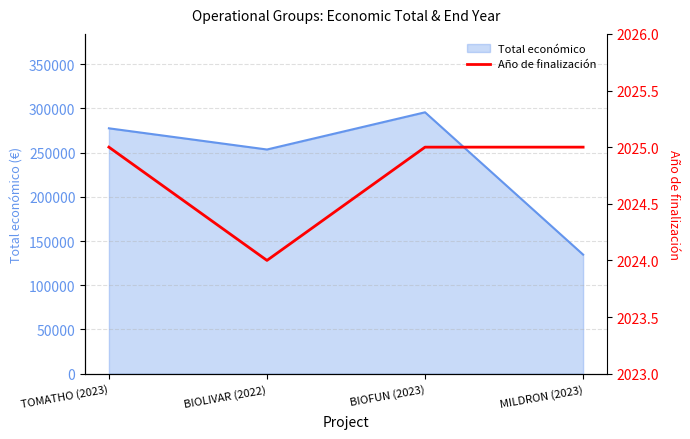

Does the chart have visible grid lines?

Yes